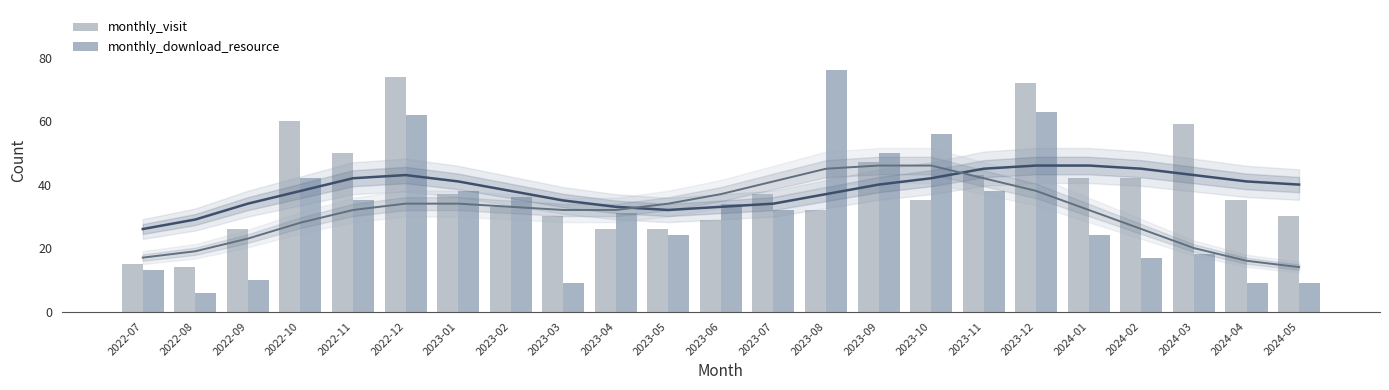

Is the value of monthly_visit at 2022-07 greater than the value of monthly_download_resource at 2023-02?

No